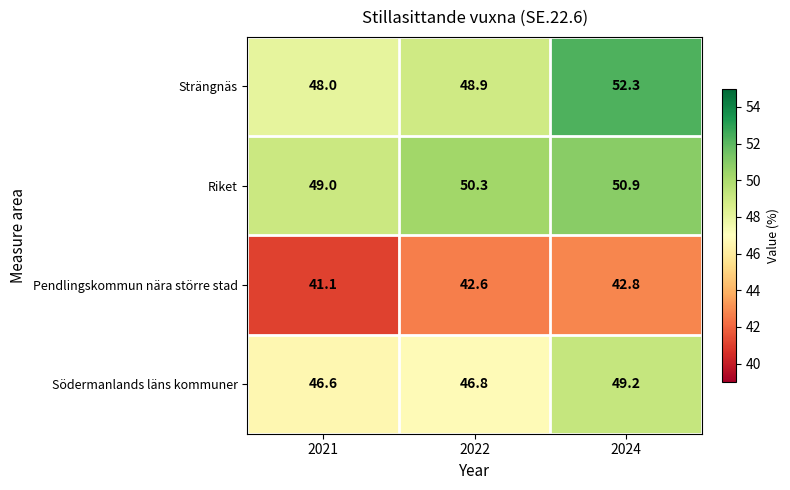

What is the total value across all series at 2021?

184.7